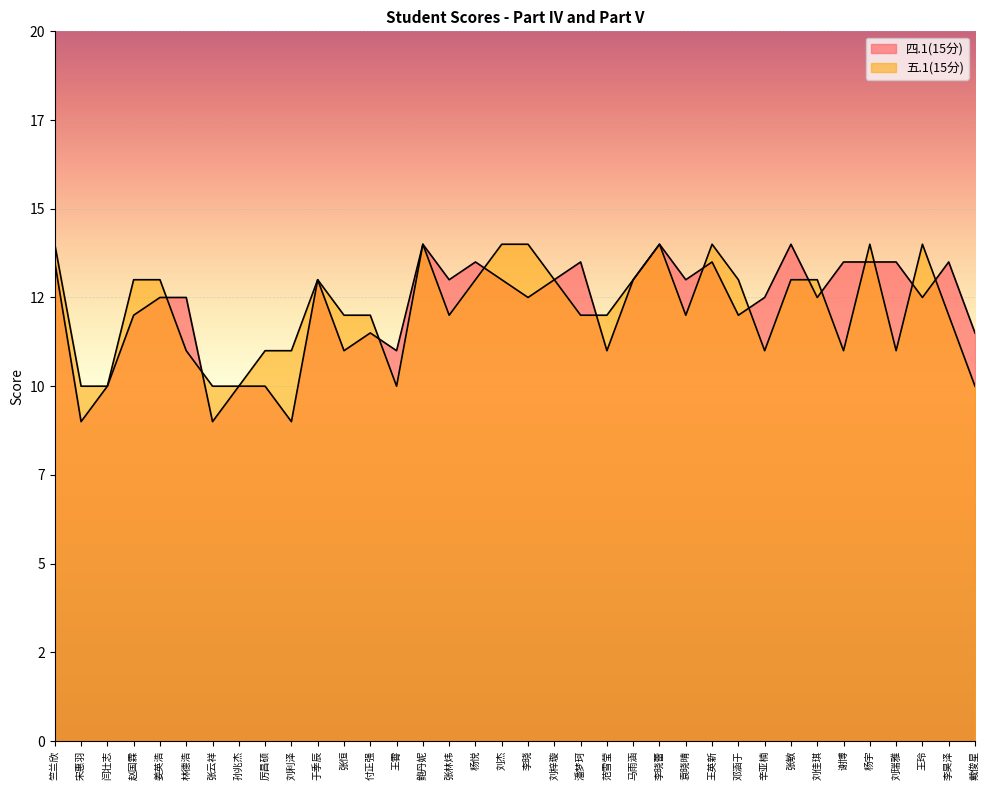

Is the value of 四.1(15分) at 鲍丹妮 greater than the value of 五.1(15分) at 王玲?

No